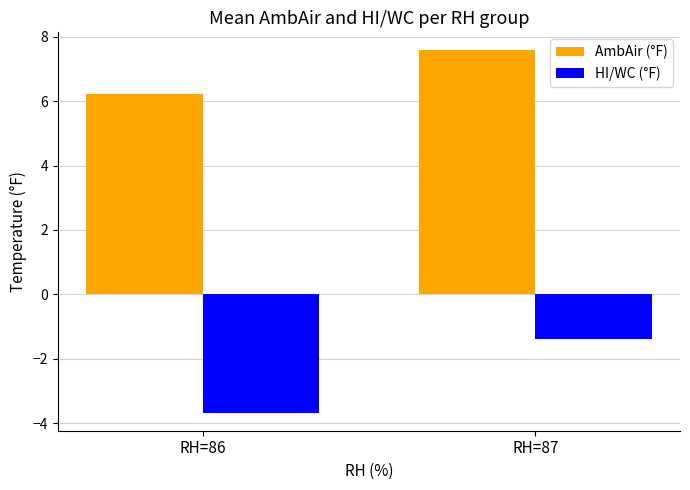

Reading left to right, list all the values displayed in this chart.

AmbAir (°F): 6.2	7.6
HI/WC (°F): -3.7	-1.4